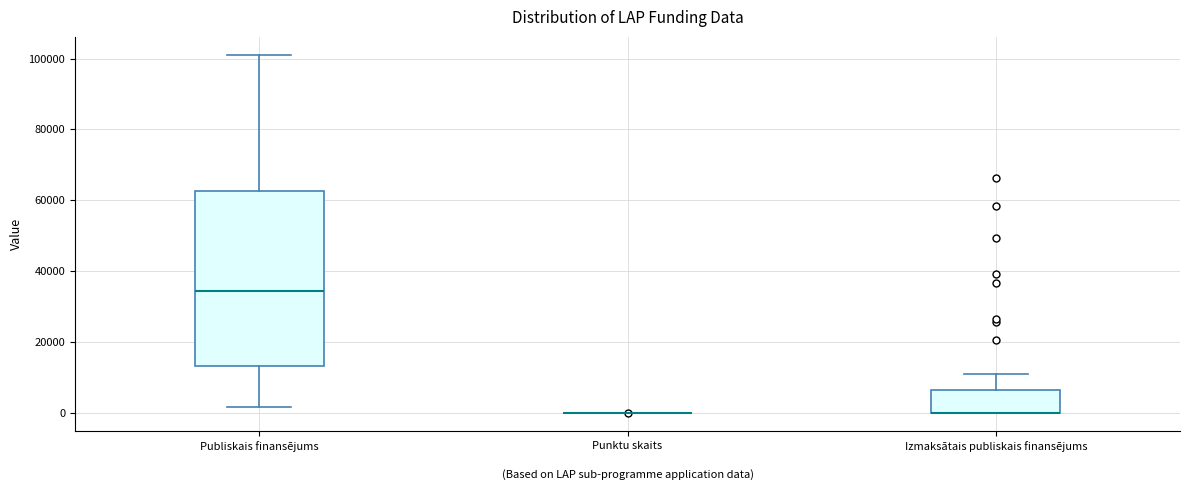

Which box is the tallest, from its lower edge to its upper edge?

Publiskais finansējums